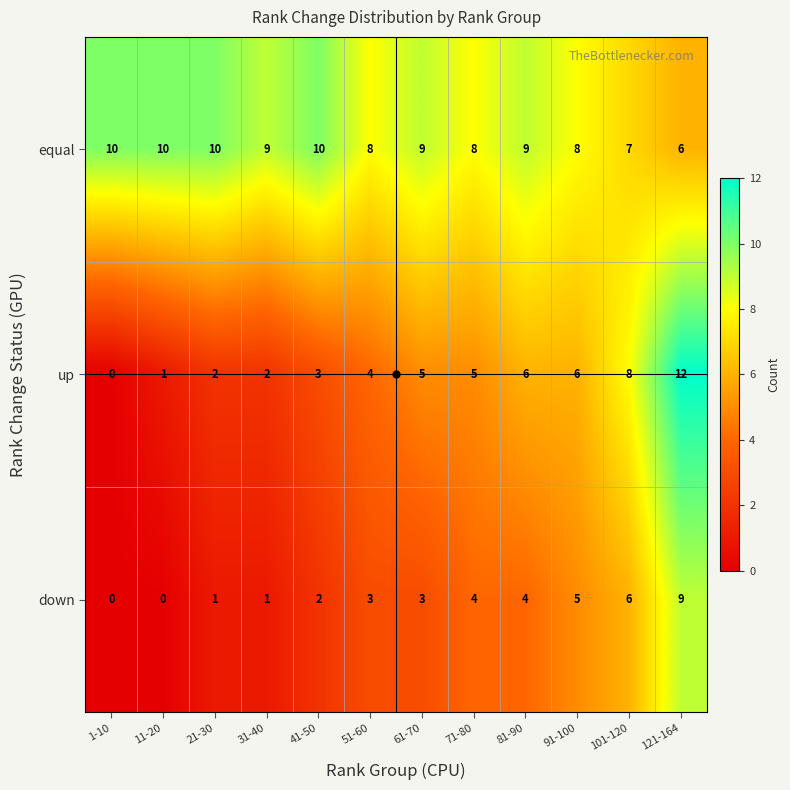

Count the number of categories in the chart.

12